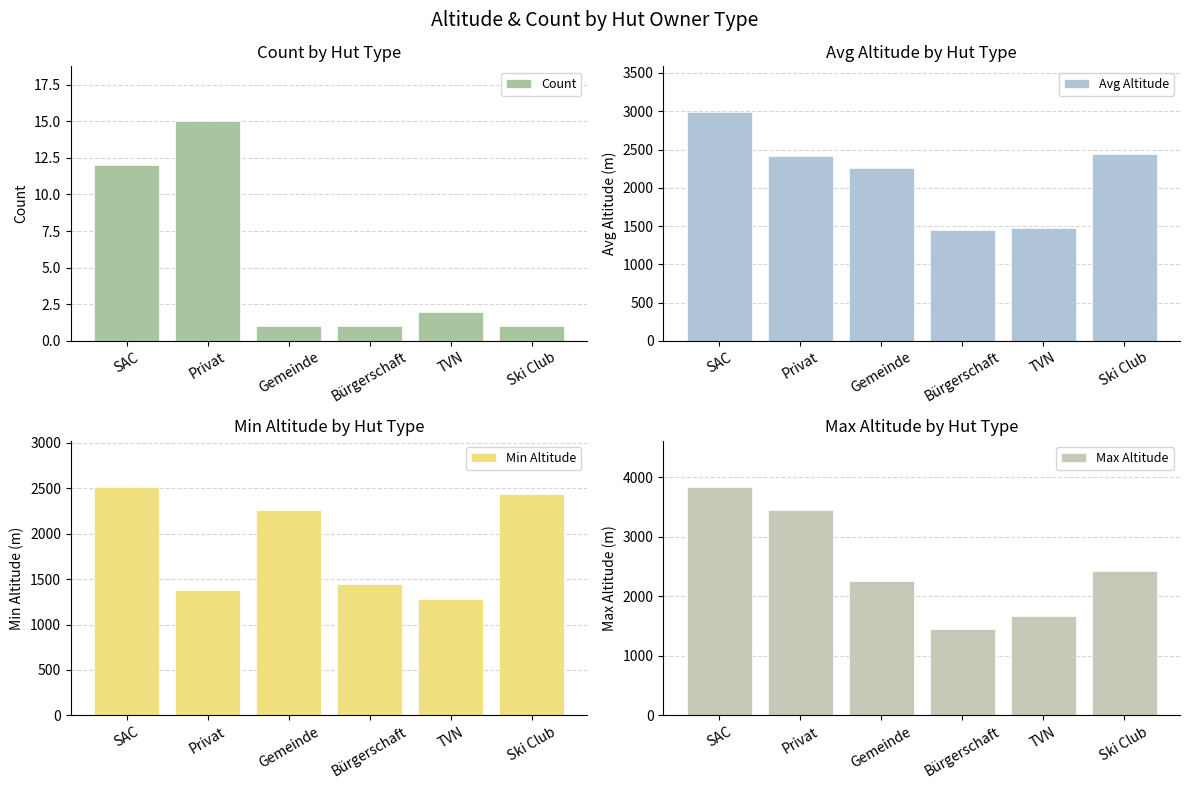

True or false: Max Altitude has a value of 3456 at Privat.

True